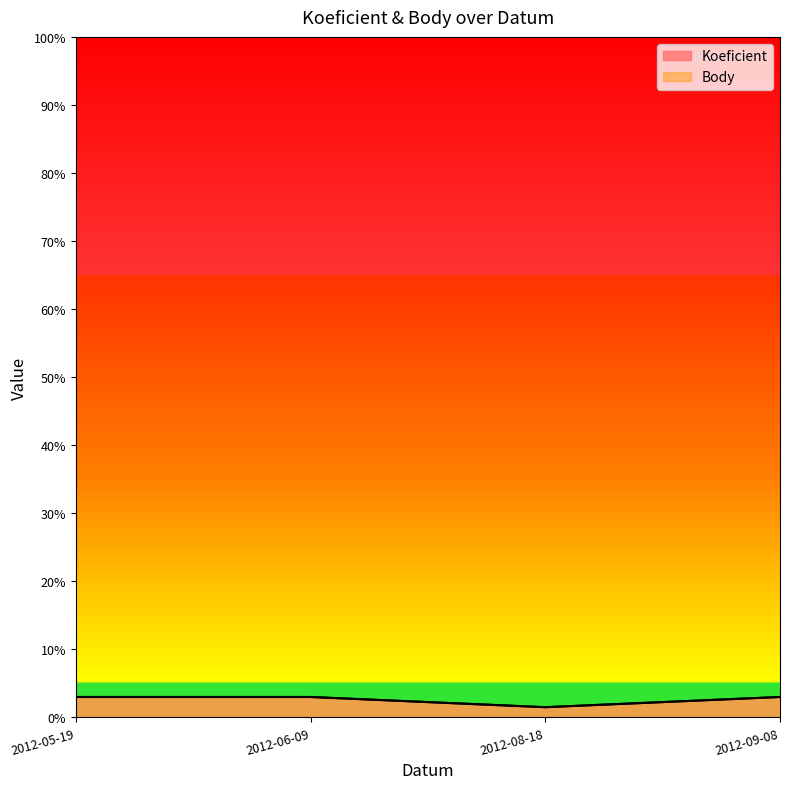

At how many categories does at least one series exceed 2?

3